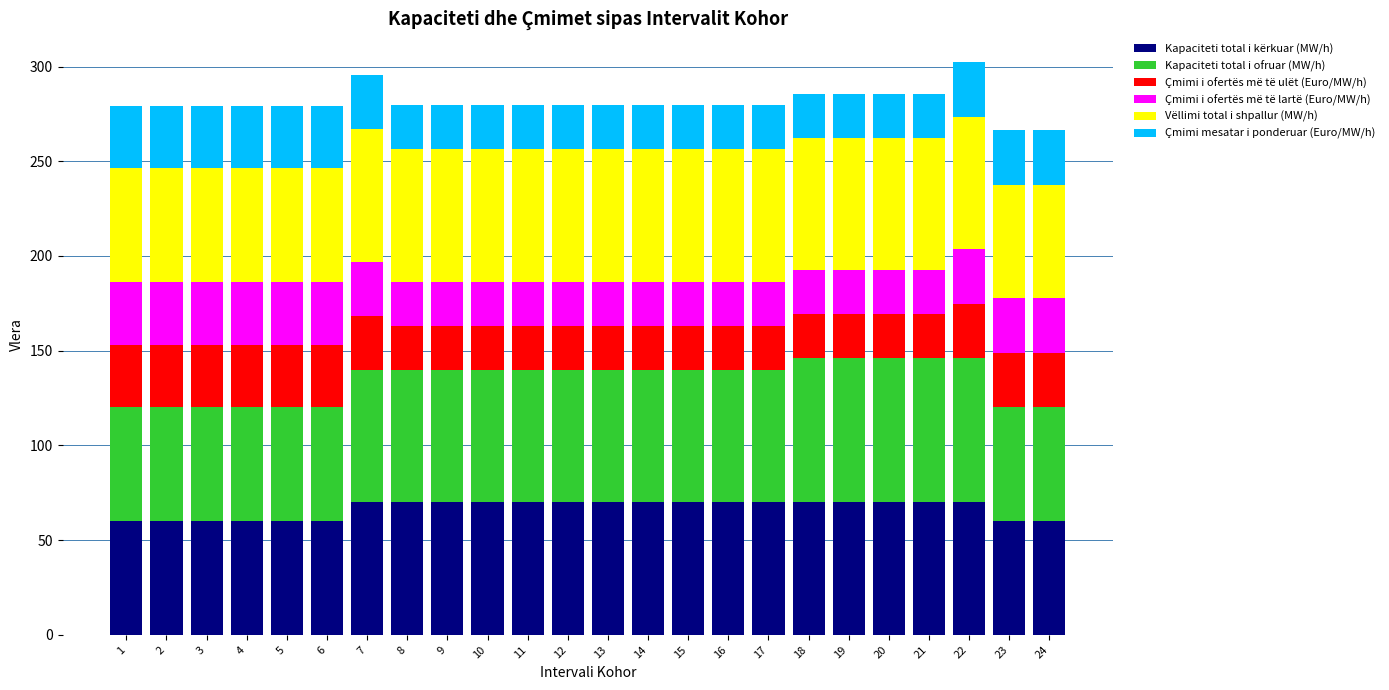

What is the total value across all series at 19?

285.6